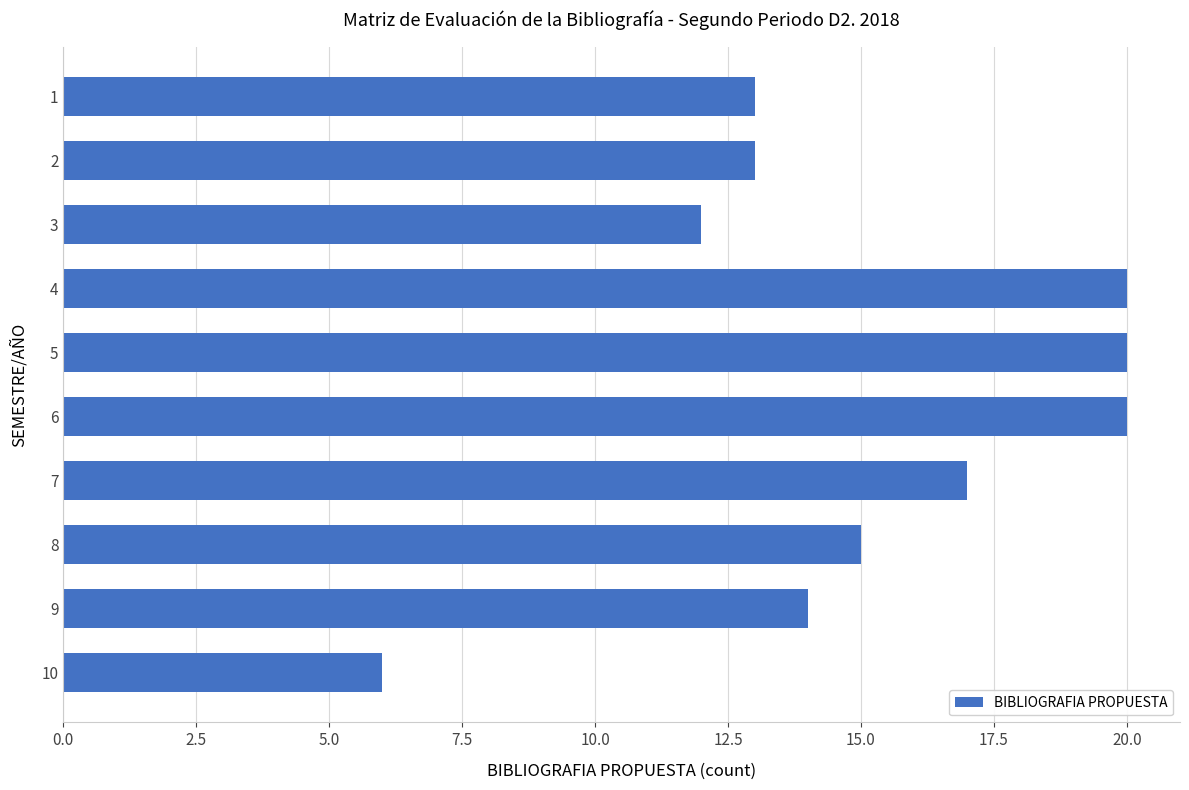

At which category does the chart reach its minimum across all series?

10